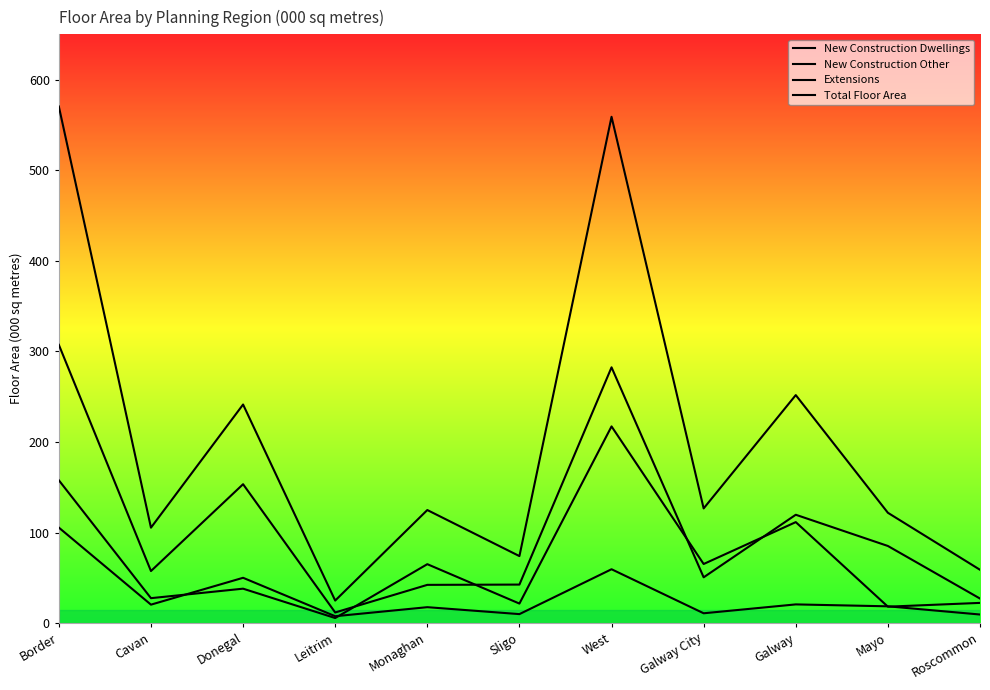

At which category does the chart reach its minimum across all series?

Leitrim